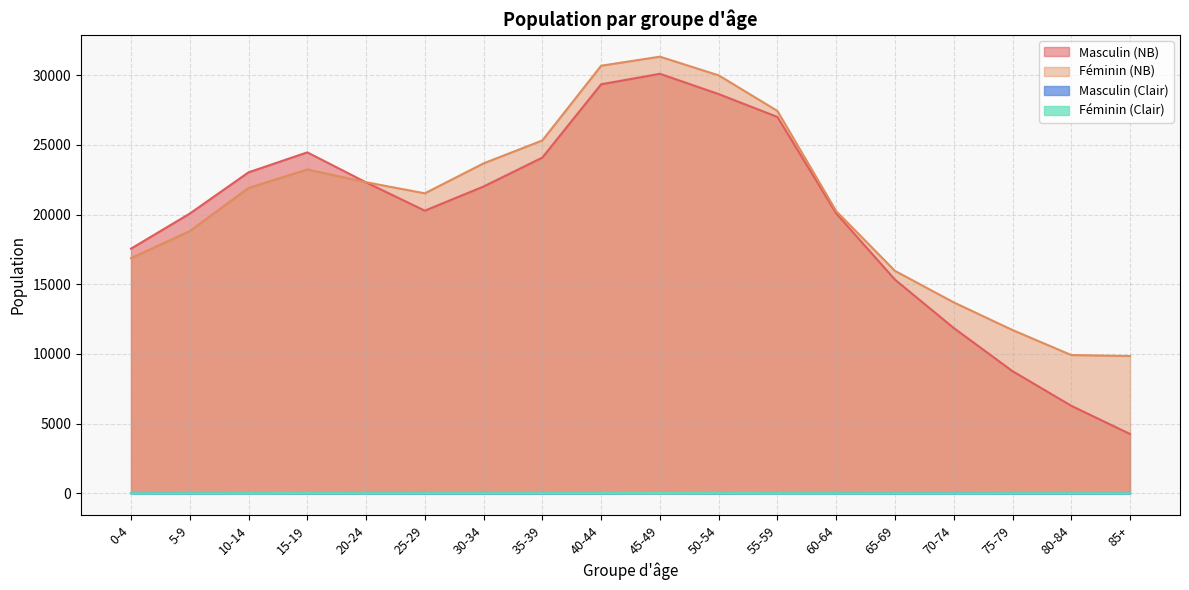

At 0-4, list the series in order from largest to smallest.

Masculin (NB), Féminin (NB), Masculin (Clair), Féminin (Clair)